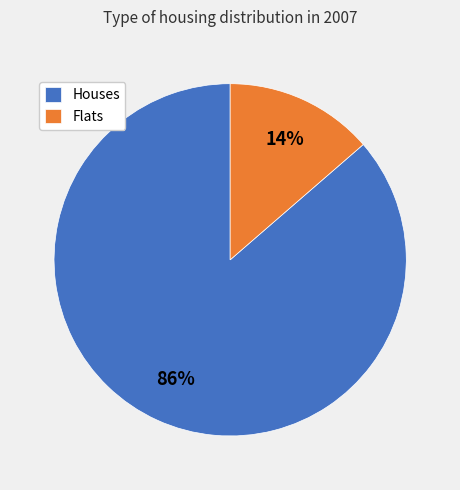

How many segments does this pie chart have?

2